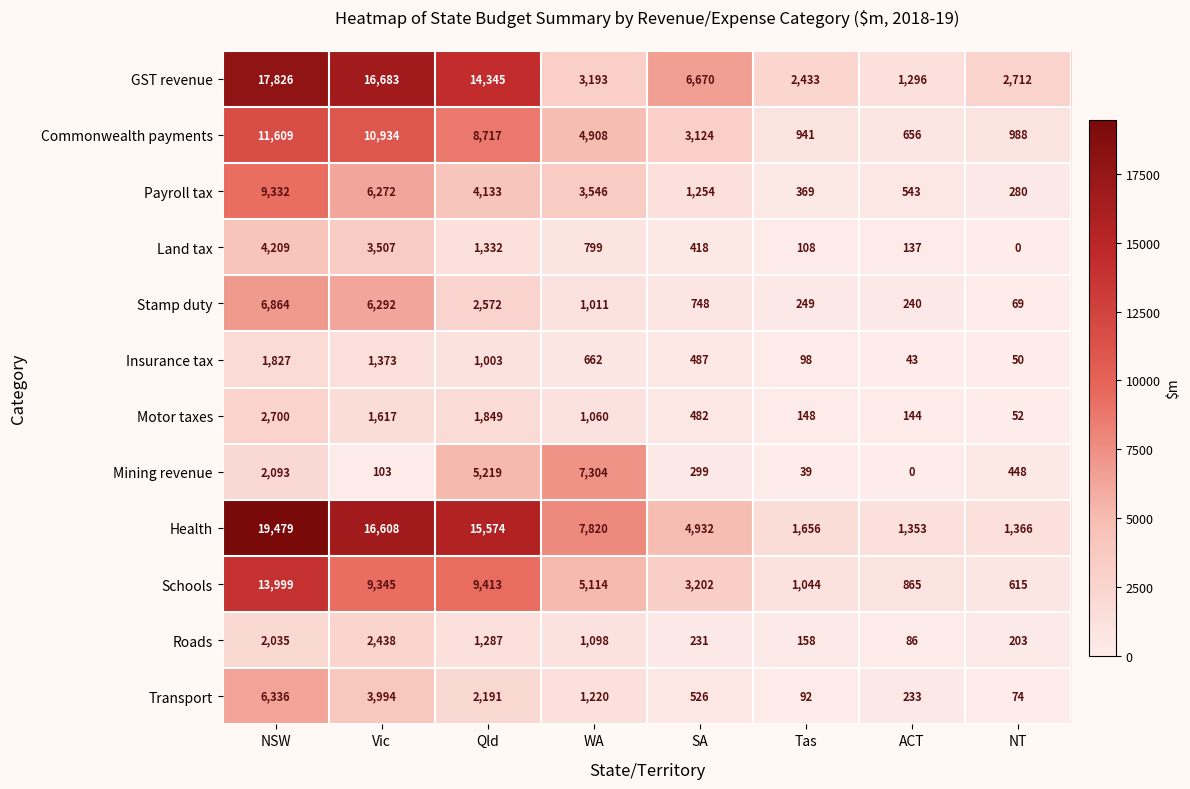

What is the difference between the second highest and second lowest values in the Mining revenue series?

5180